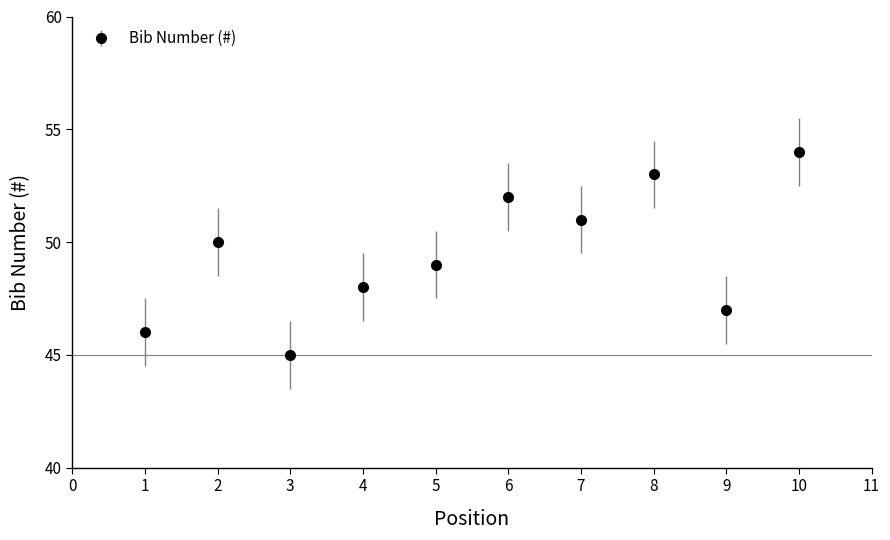

What is the change in value from 5 to 8?

+4